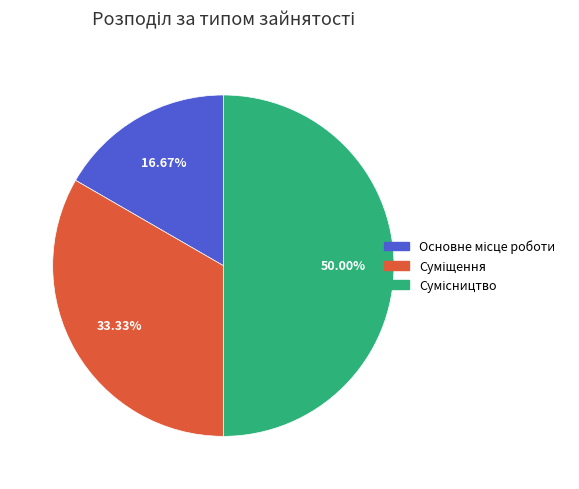

How much of the chart is everything except Сумісництво?

50.0%